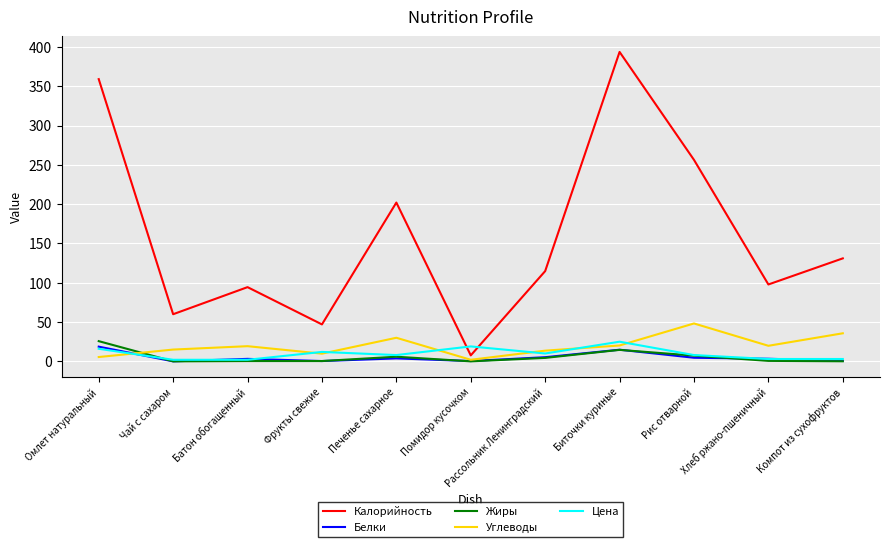

Is the value of Белки at Печенье сахарное greater than the value of Цена at Печенье сахарное?

No